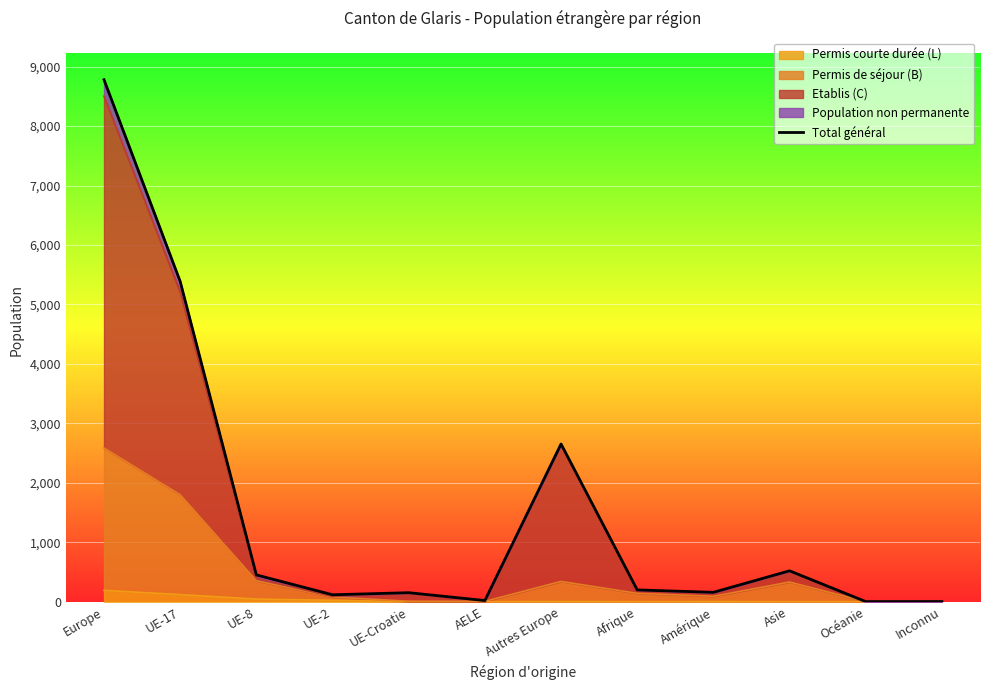

The value at Autres Europe is 2653. True or false?

True